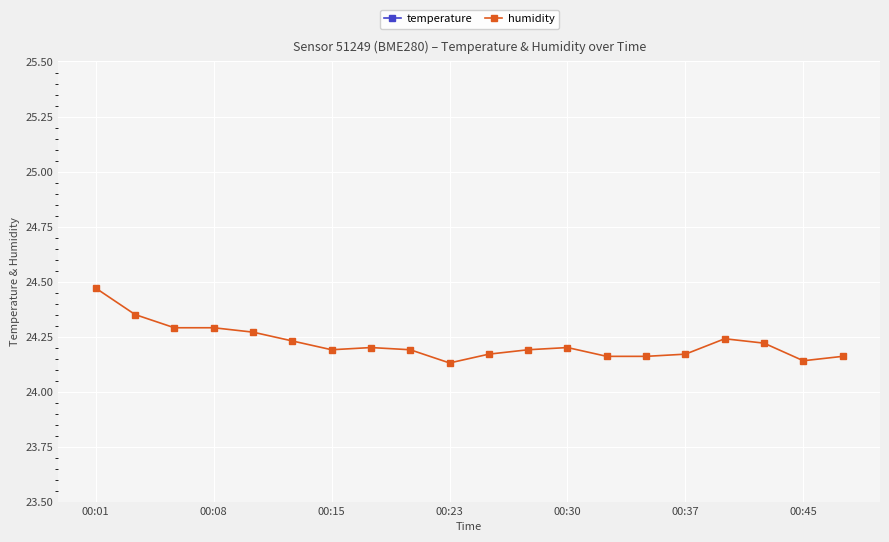

Which series has the largest total across all categories?

humidity